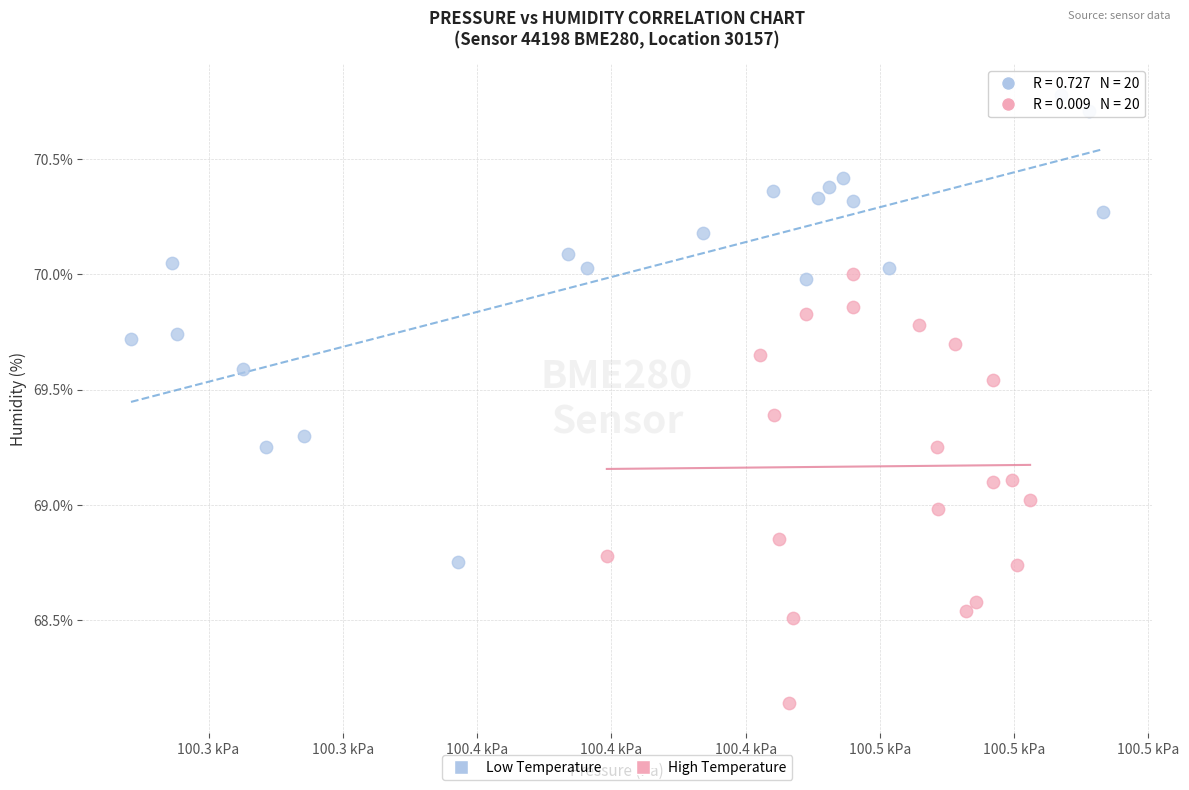

Which series reaches the maximum Y coordinate?

Low Temperature